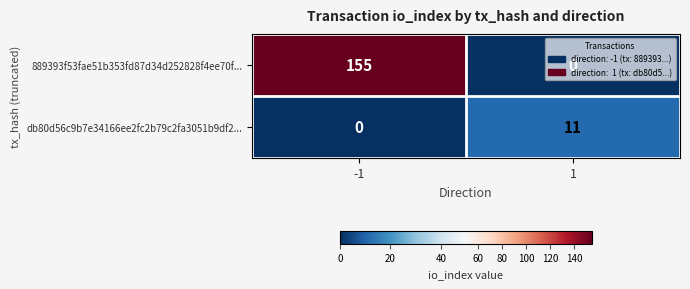

What is the spread (max minus min) of values at -1?

155